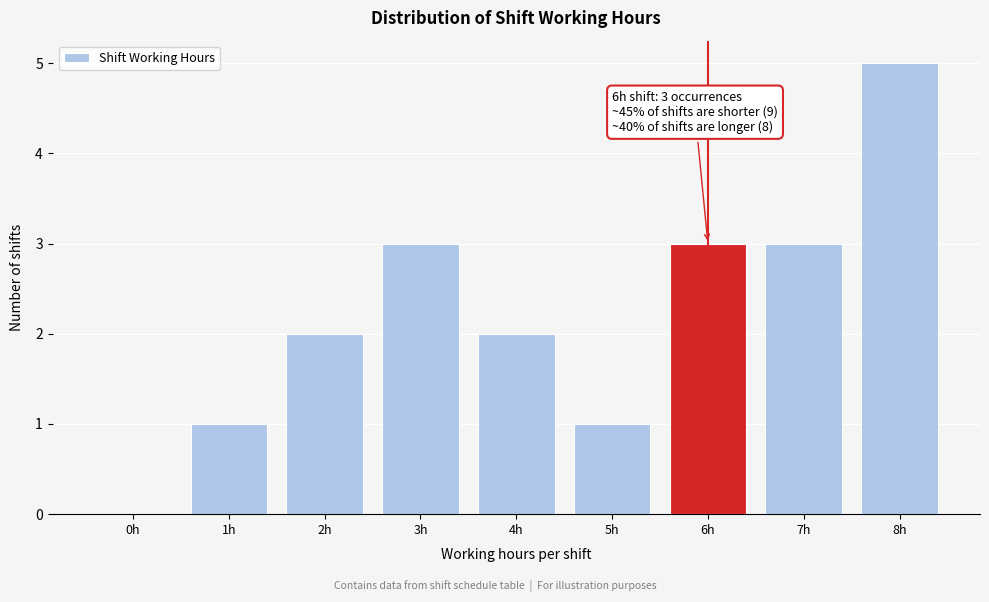

Reading left to right, list all the values displayed in this chart.

0h=0	1h=1	2h=2	3h=3	4h=2	5h=1	6h=3	7h=3	8h=5